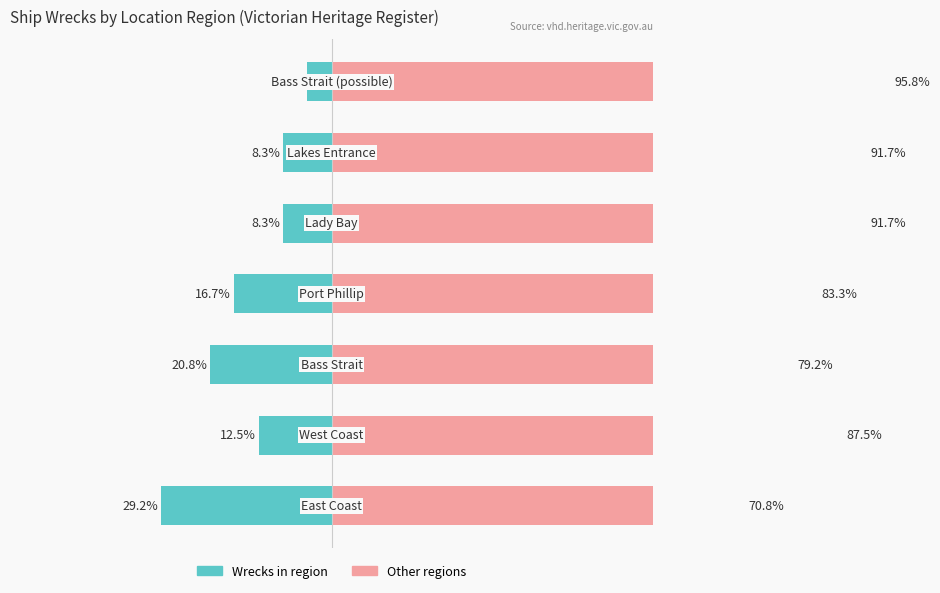

Does the chart contain stacked bars?

No